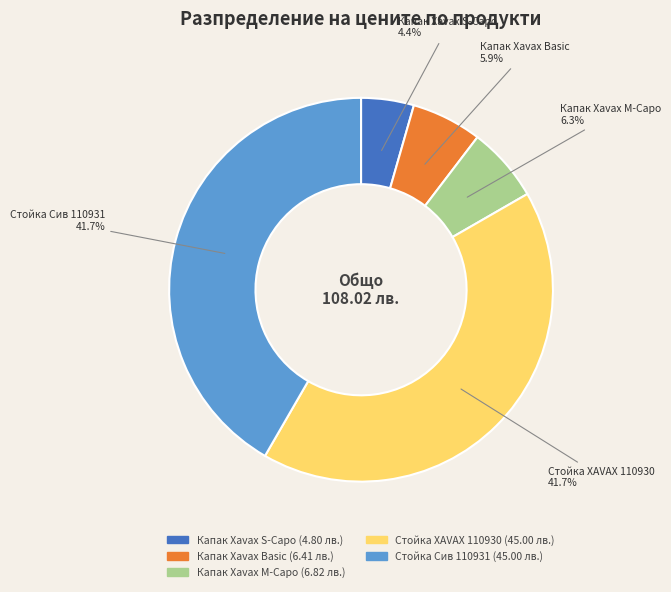

To the nearest percent, what is the average slice percentage?

20%